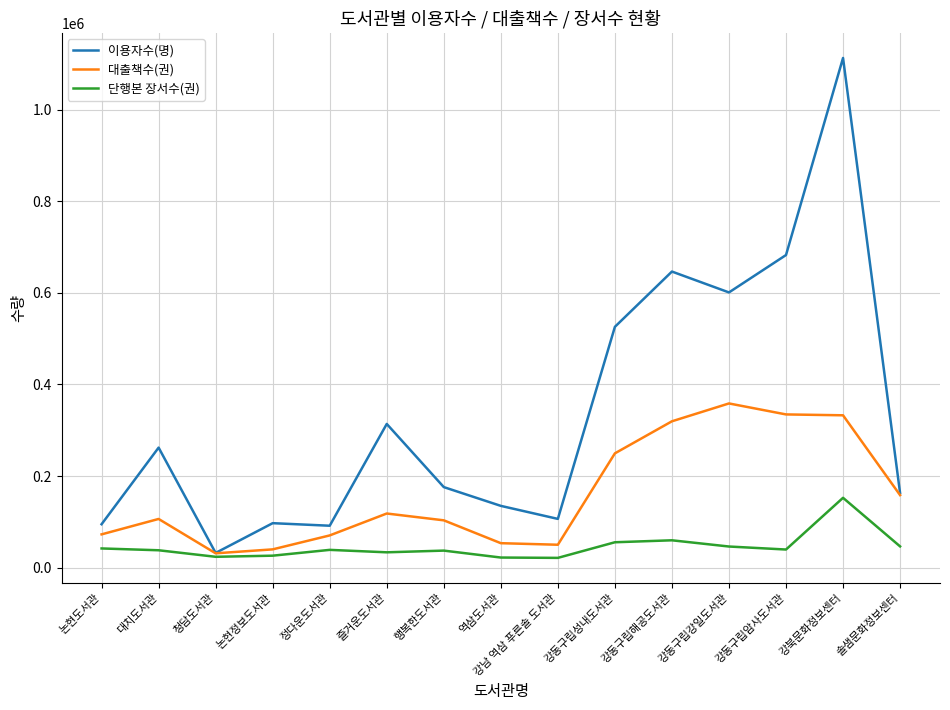

List the series in order of their peak value, highest first.

이용자수(명), 대출책수(권), 단행본 장서수(권)